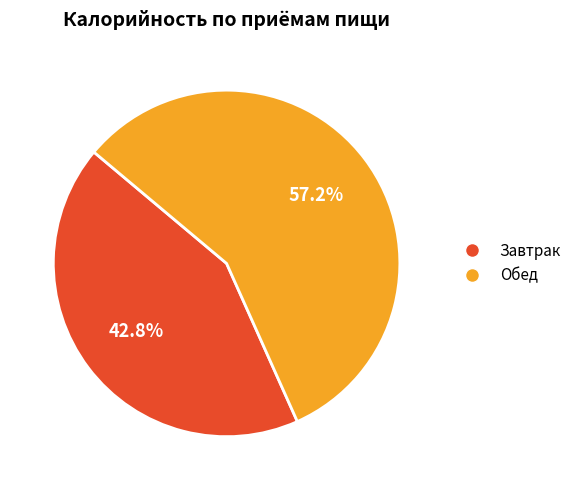

Approximately how many times larger is the value at Обед compared to Завтрак?

1.3